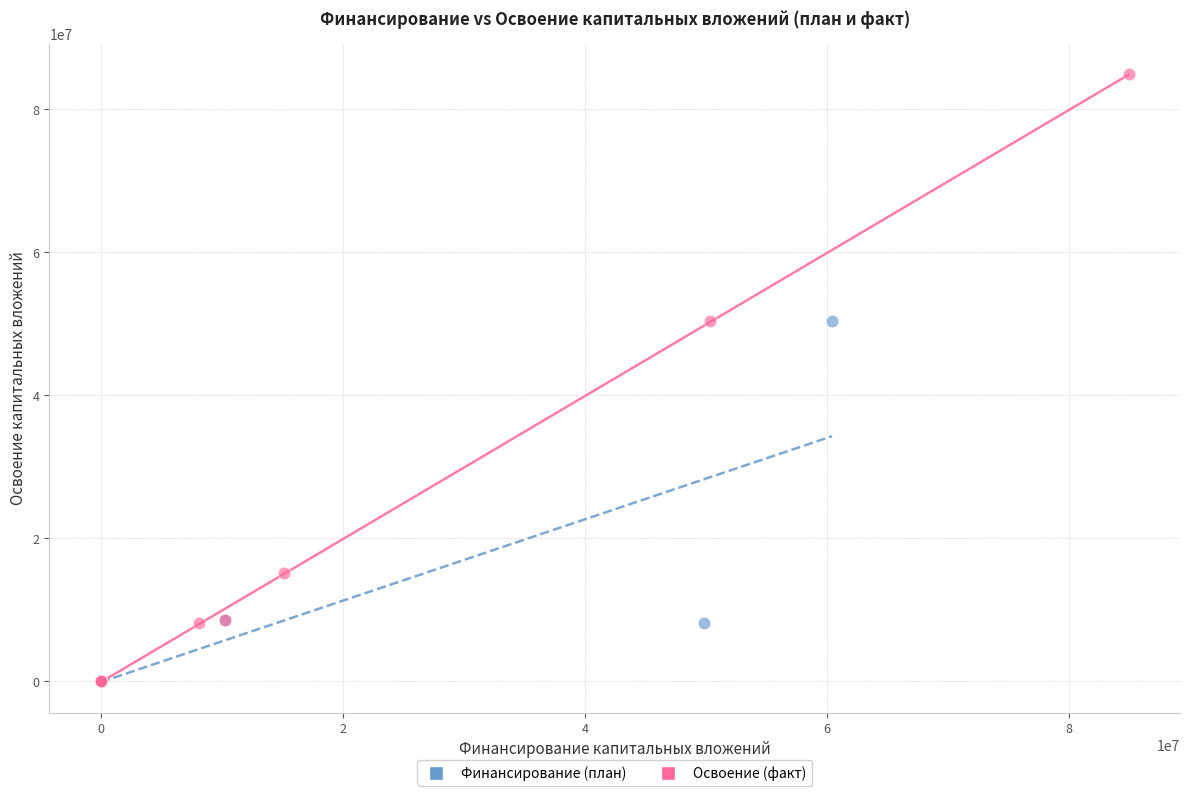

Which series has the widest spread of Y values?

Освоение (факт)